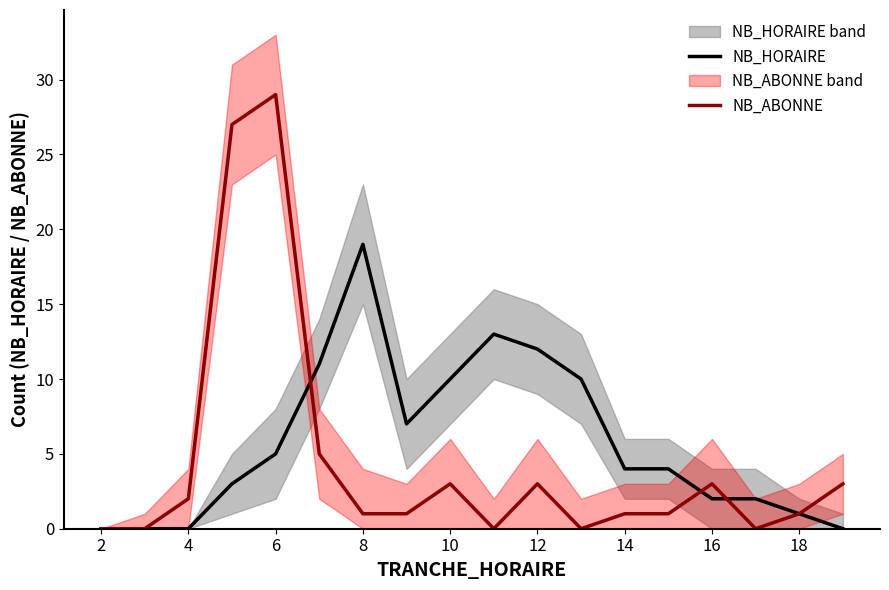

How many categories are shown in the chart?

18